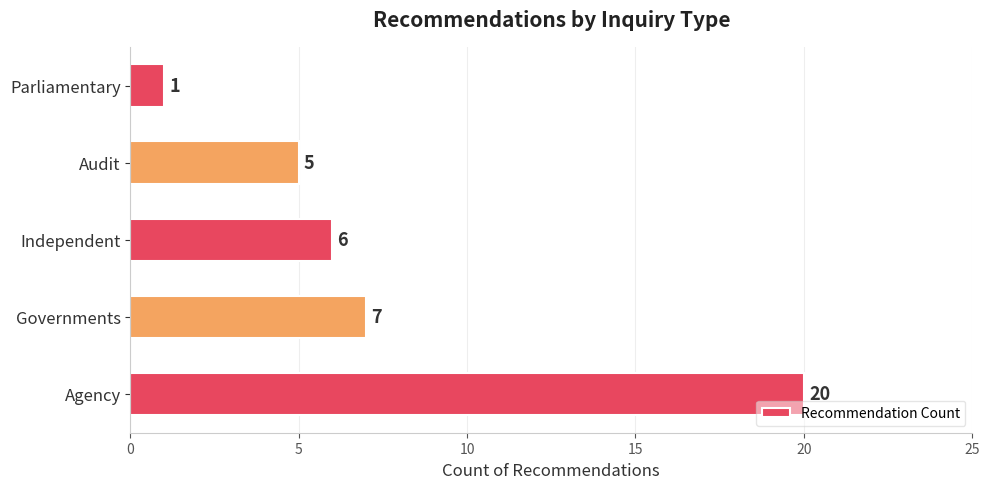

How many categories are shown in the chart?

5